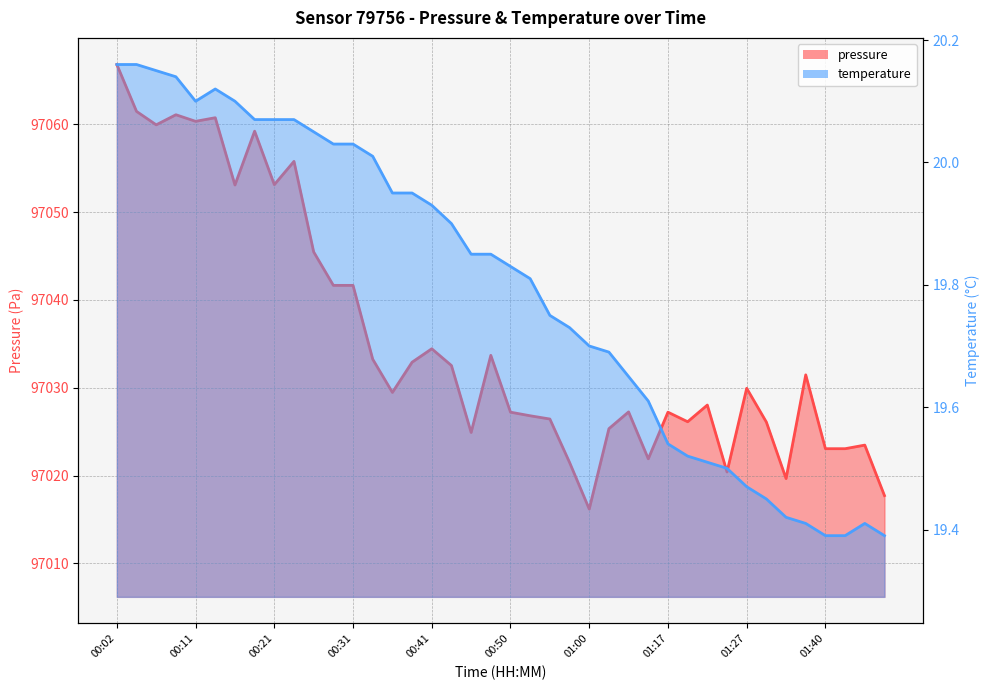

How many interior local valleys does the pressure series have?

11